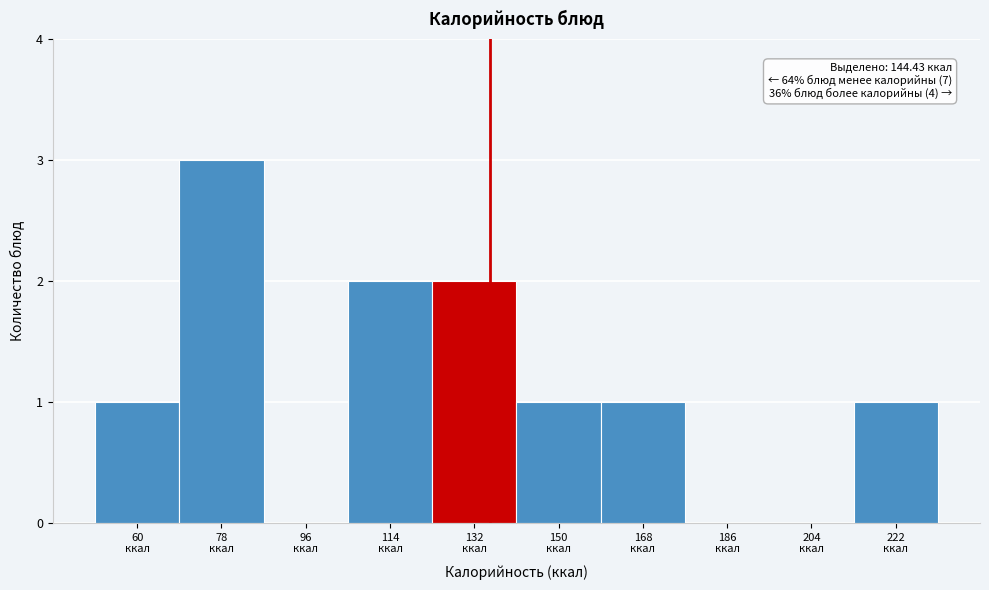

What is the maximum value shown in the chart?

3